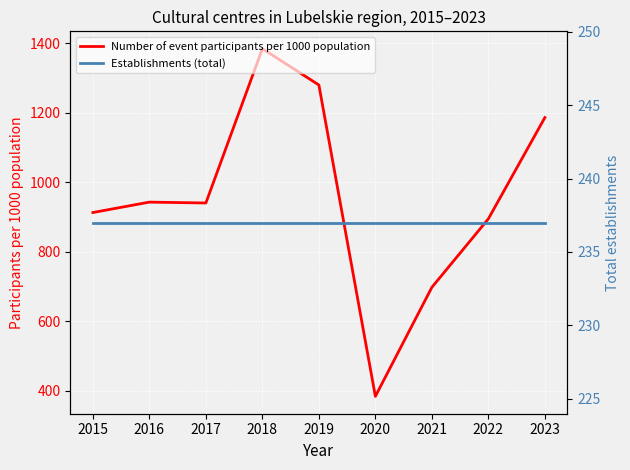

Reading right to left, extract all data points from this chart.

Number of event participants per 1000 population: 2023=1185.9	2022=894.5	2021=697.3	2020=383.4	2019=1279.7	2018=1384.1	2017=940.0	2016=942.5	2015=912.5
Establishments (total): 2023=237.0	2022=237.0	2021=237.0	2020=237.0	2019=237.0	2018=237.0	2017=237.0	2016=237.0	2015=237.0